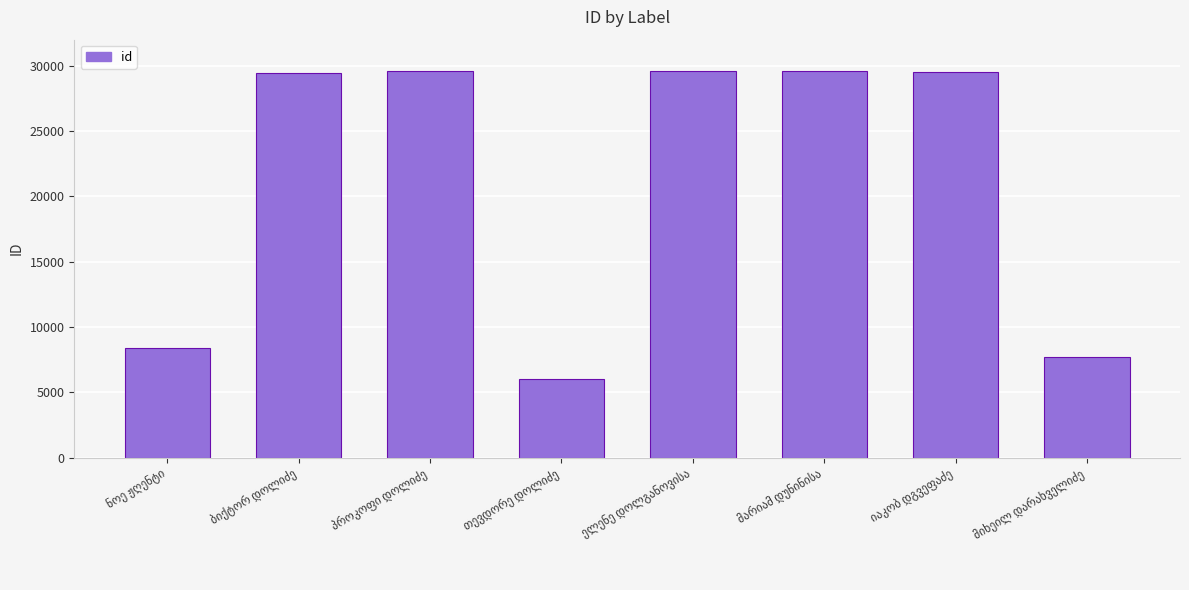

What is the maximum value shown in the chart?

29595